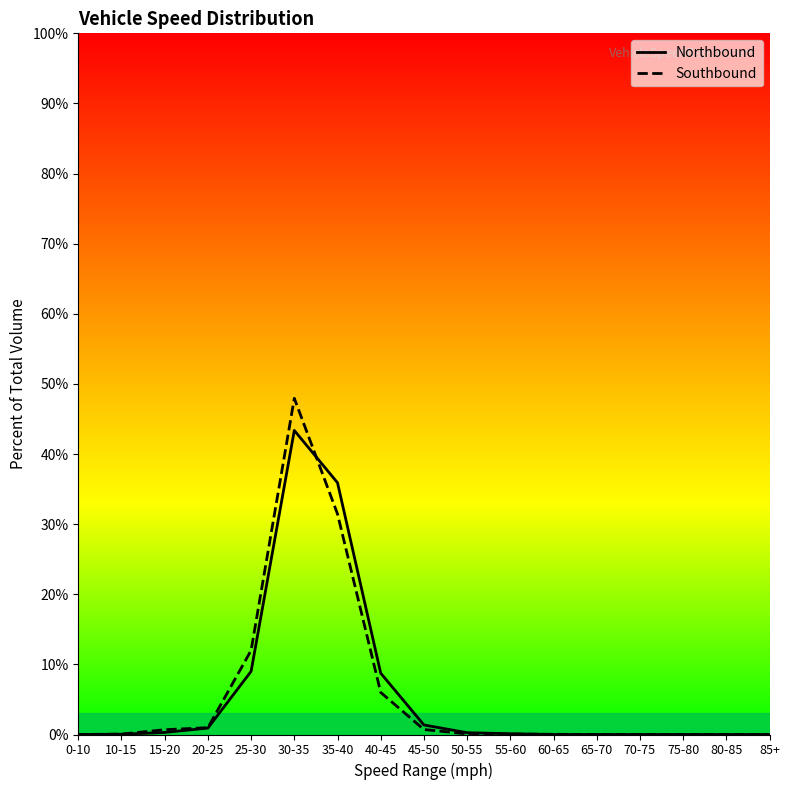

At which label does Northbound reach its peak?

30-35